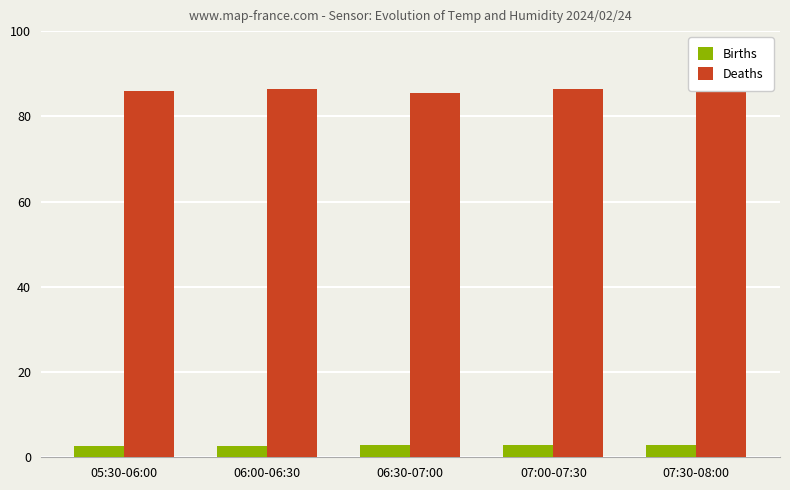

What is the sum of all Births values?

14.0